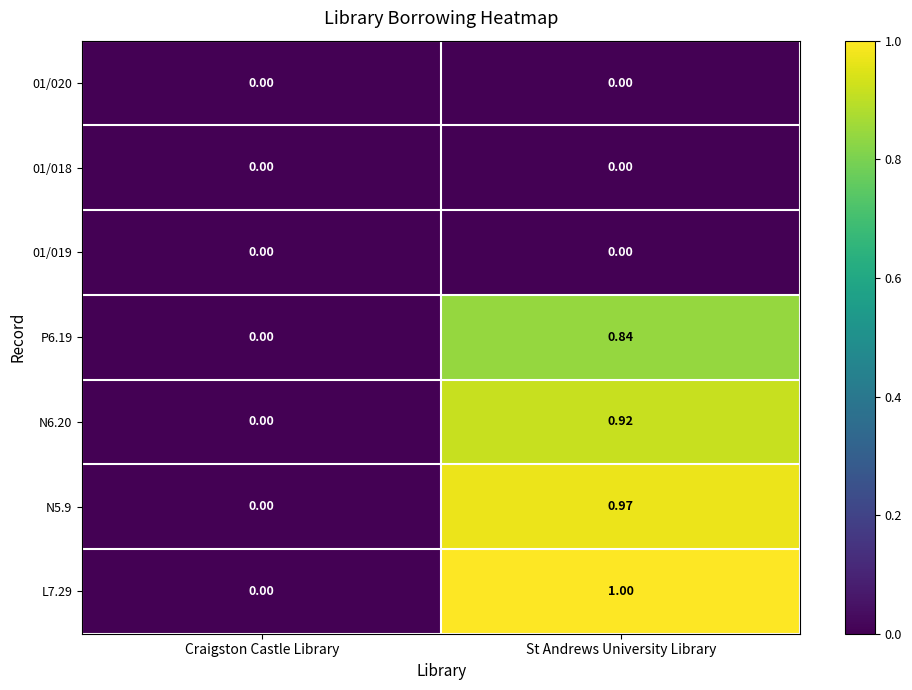

List the labels in order of L7.29 value, largest first.

St Andrews University Library, Craigston Castle Library